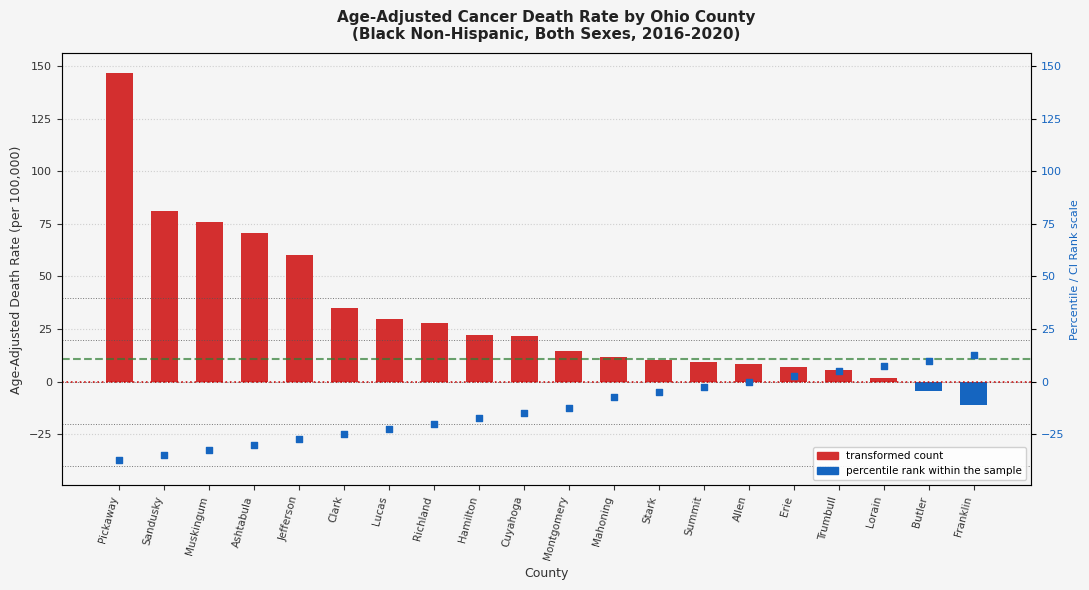

Which has a higher value, Jefferson or Mahoning?

Jefferson